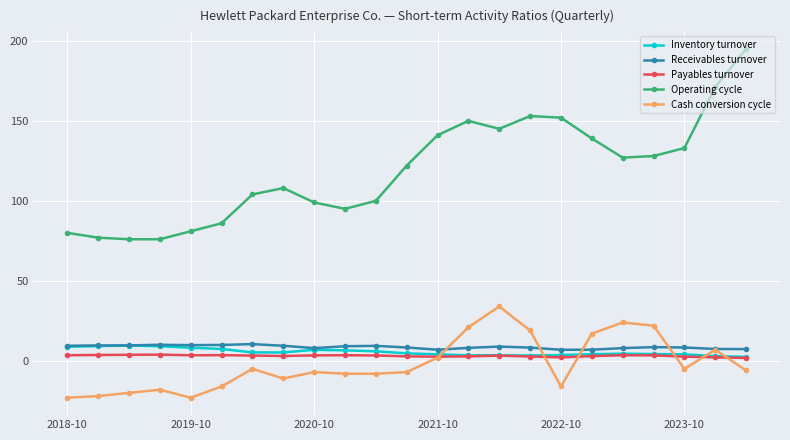

True or false: Payables turnover and Operating cycle intersect in this chart.

False